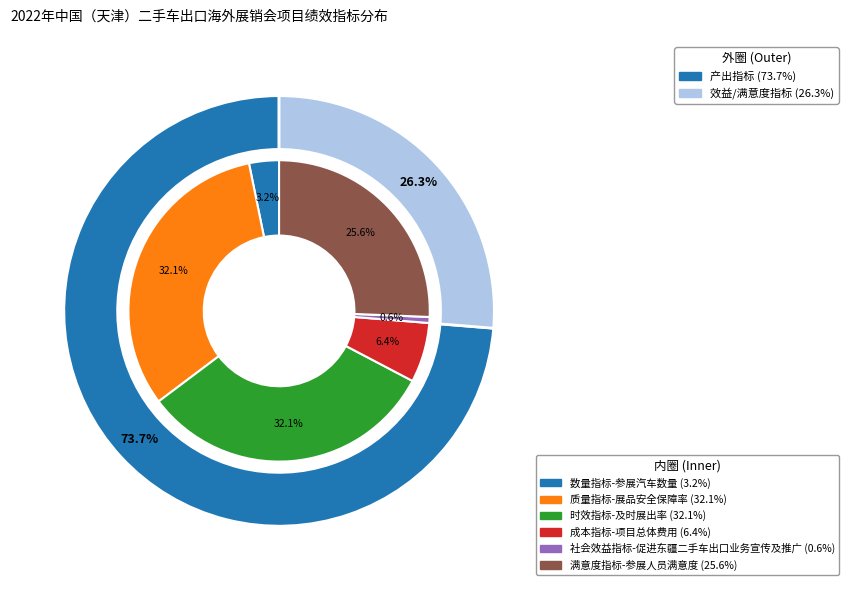

Between 成本指标-项目总体费用 and 质量指标-展品安全保障率, which is larger?

质量指标-展品安全保障率